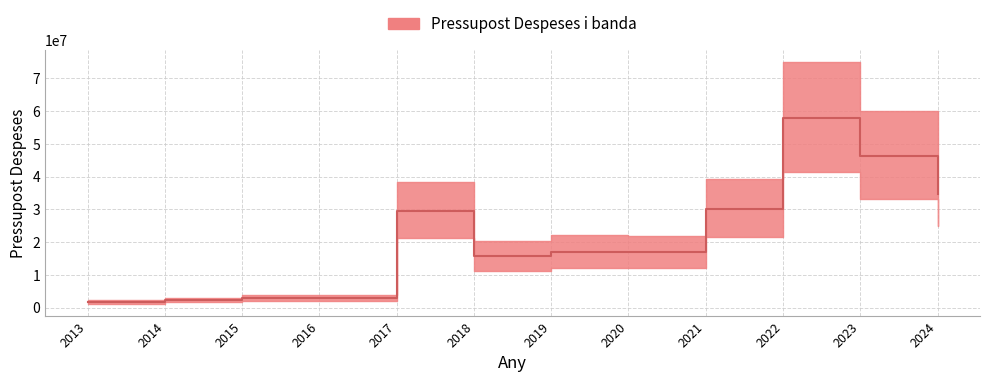

True or false: the data has more than 1 interior local peaks.

True